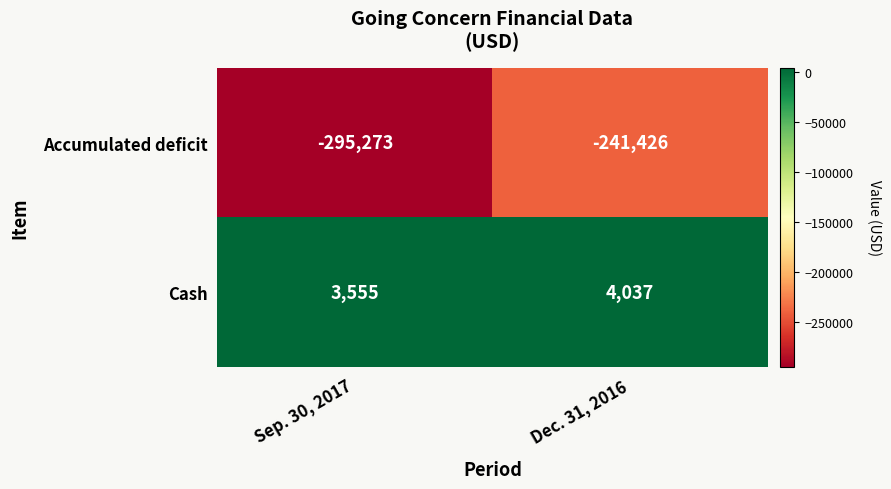

List the series in order of their peak value, lowest first.

Accumulated deficit, Cash